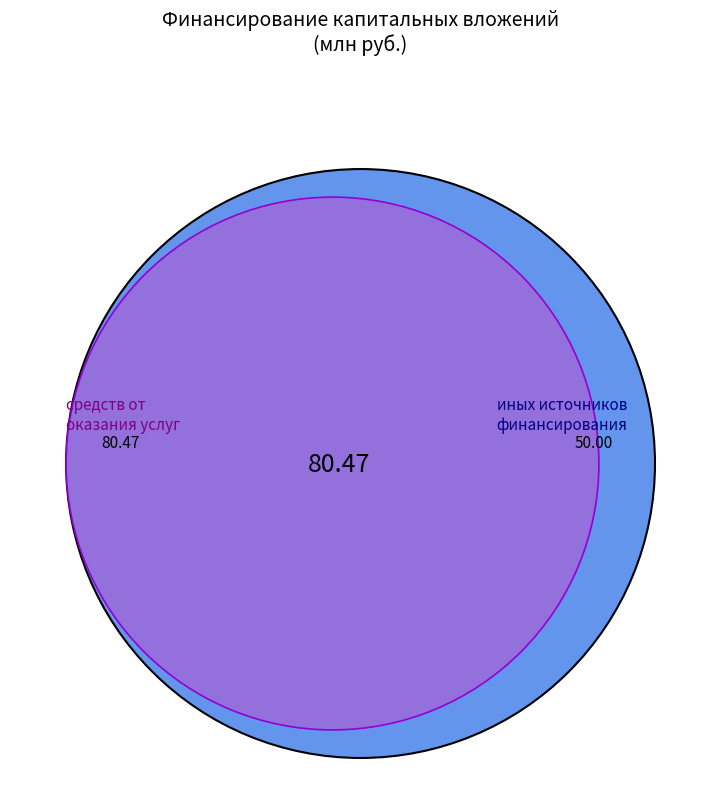

Does any single category account for the majority?

Yes